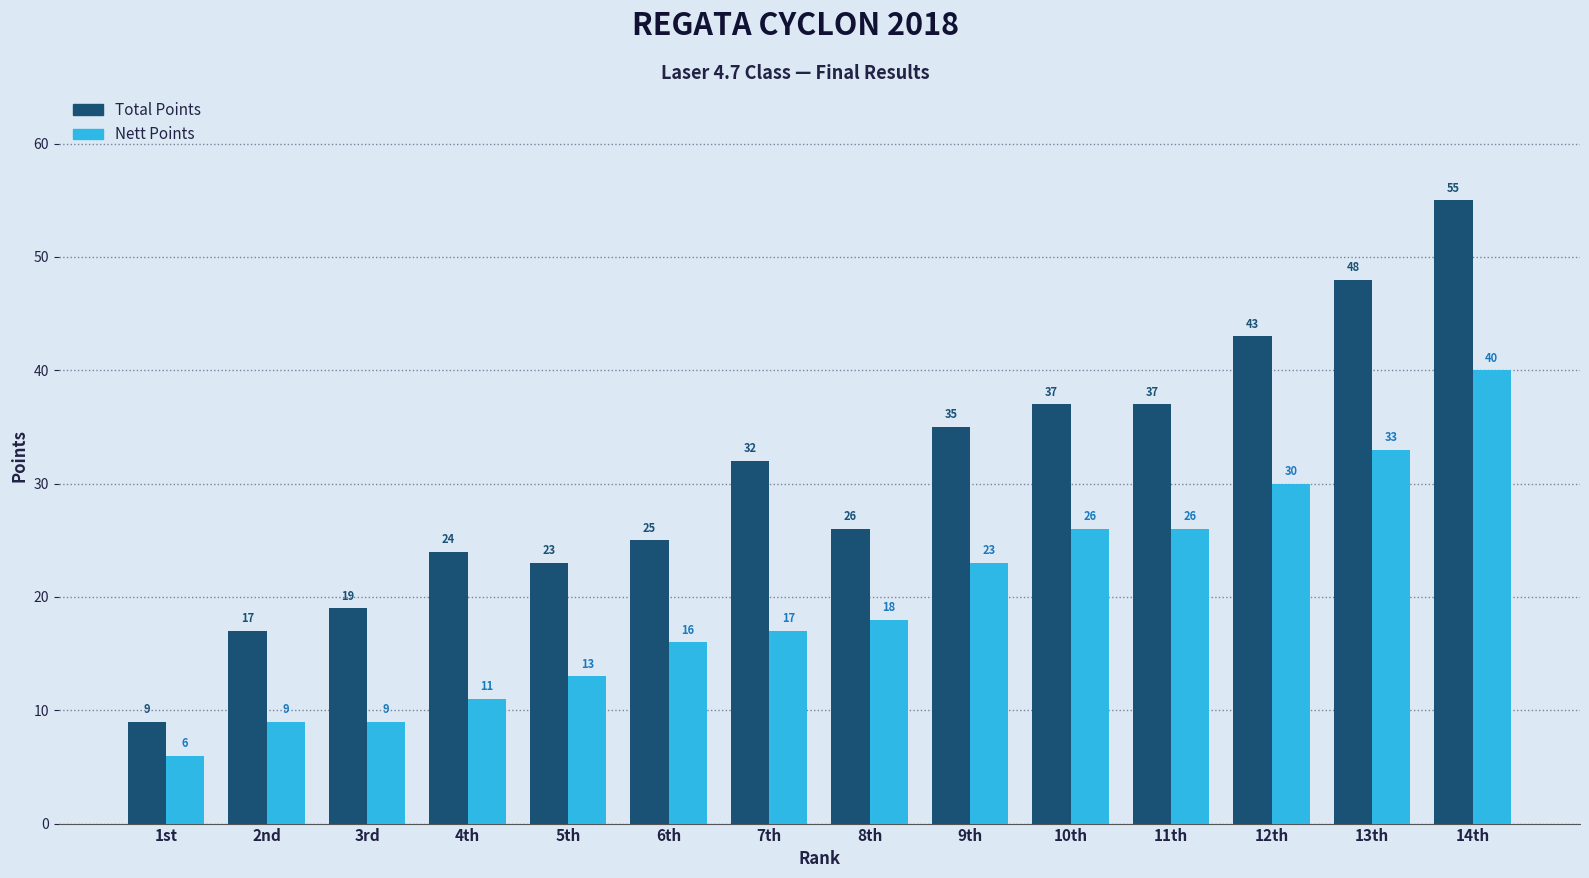

What is the difference between the highest and lowest values at 11th?

11